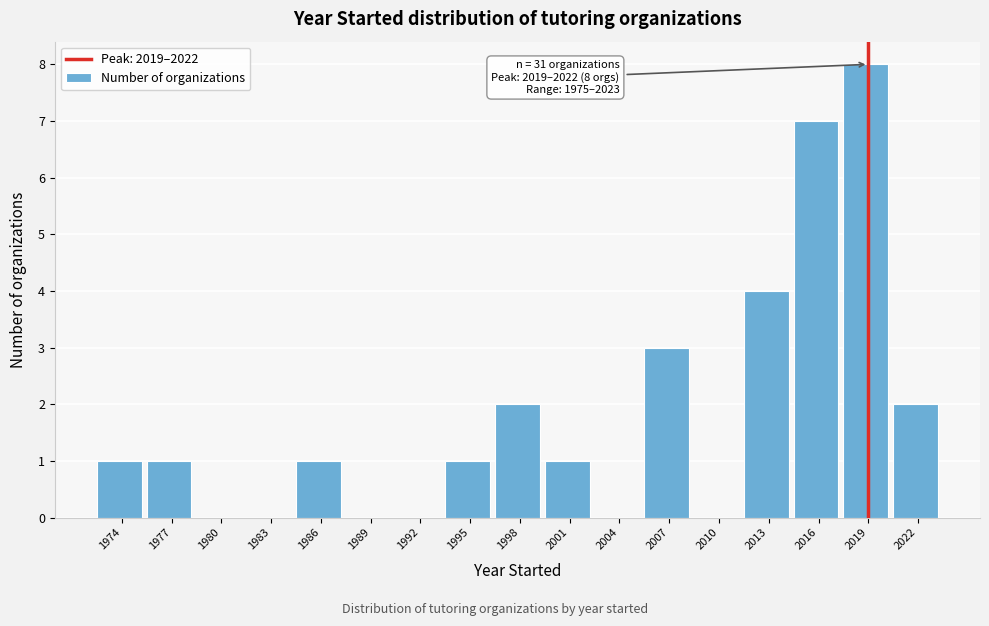

What is the sum of the values at 1977 and 2013?

5